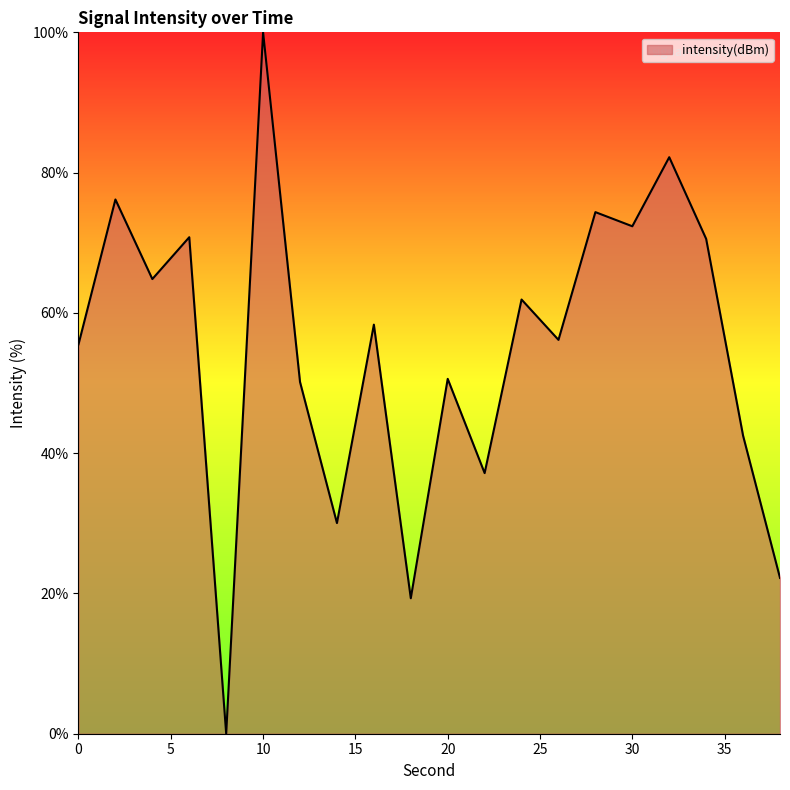

What is the greatest value displayed?

100.0